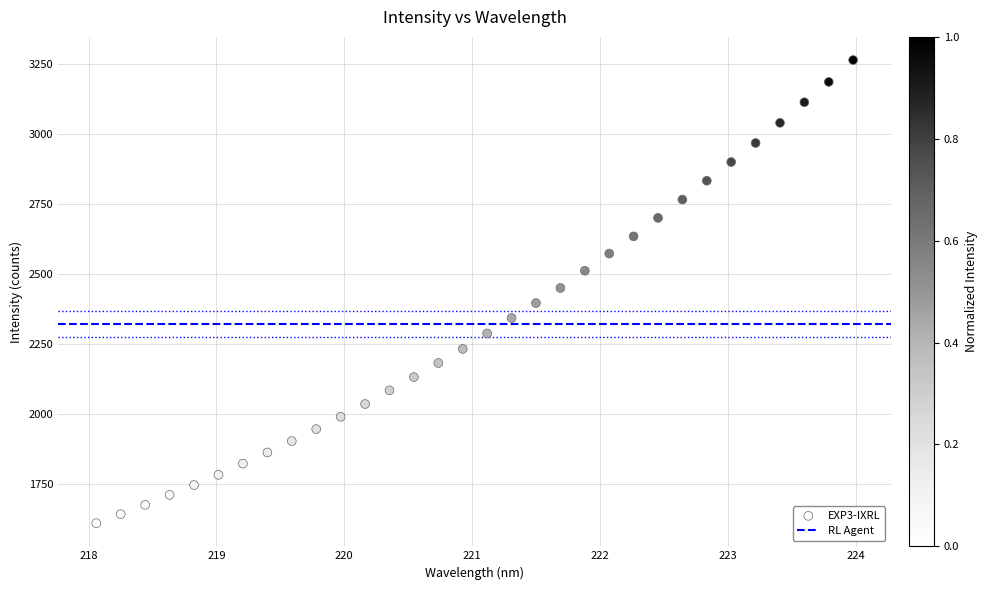

What is the range of Y values (max minus min)?

1652.9